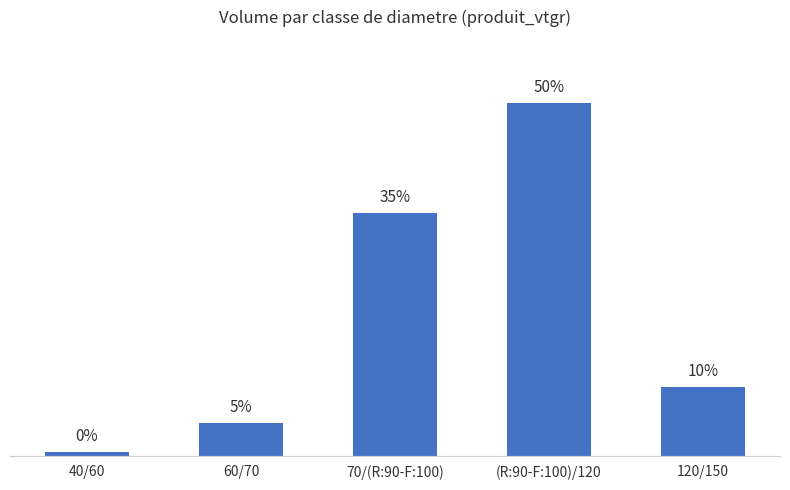

Does the chart contain any negative values?

No